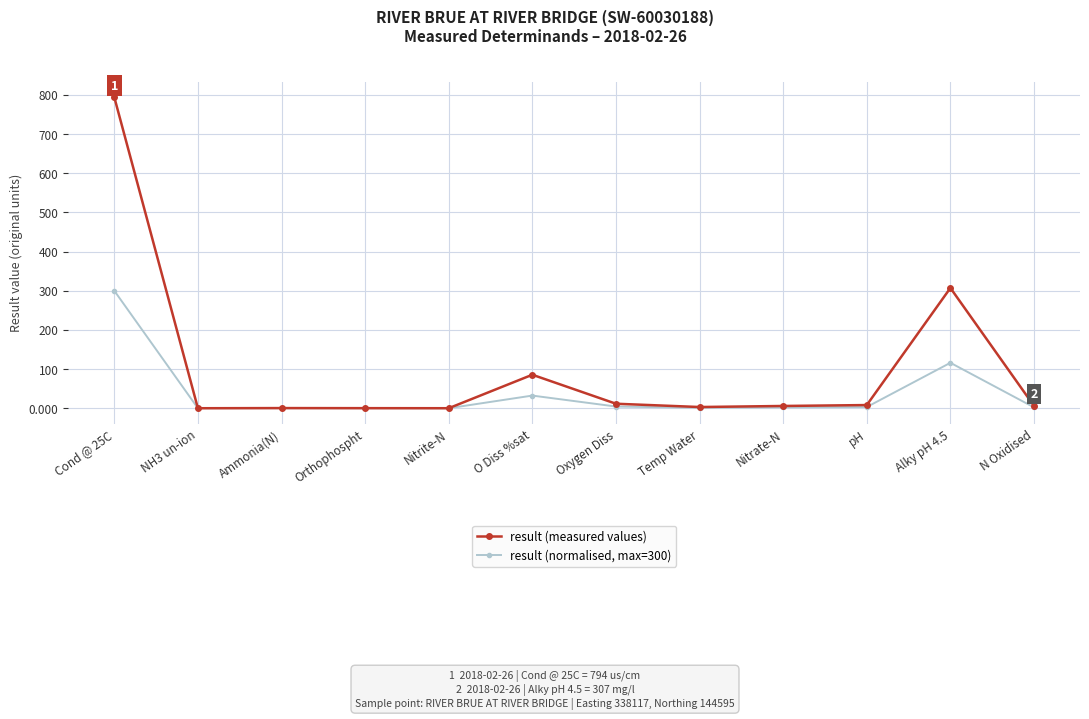

Which series has the widest spread of values?

result (measured values)